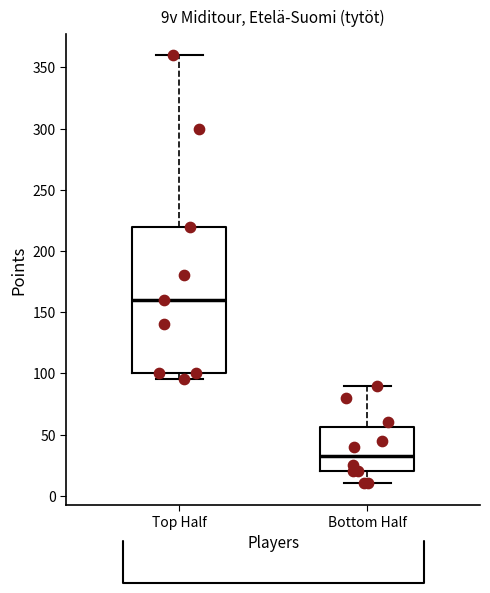

Where is the lower edge of the box for Bottom Half on the y-axis? The values are not printed on the chart, so give them approximately, as read against the axis.

20